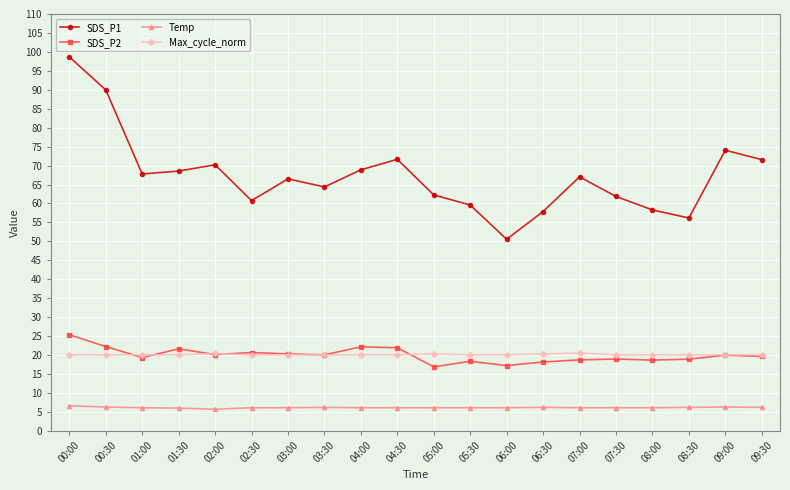

What is the total value across all series at 05:30?

104.1